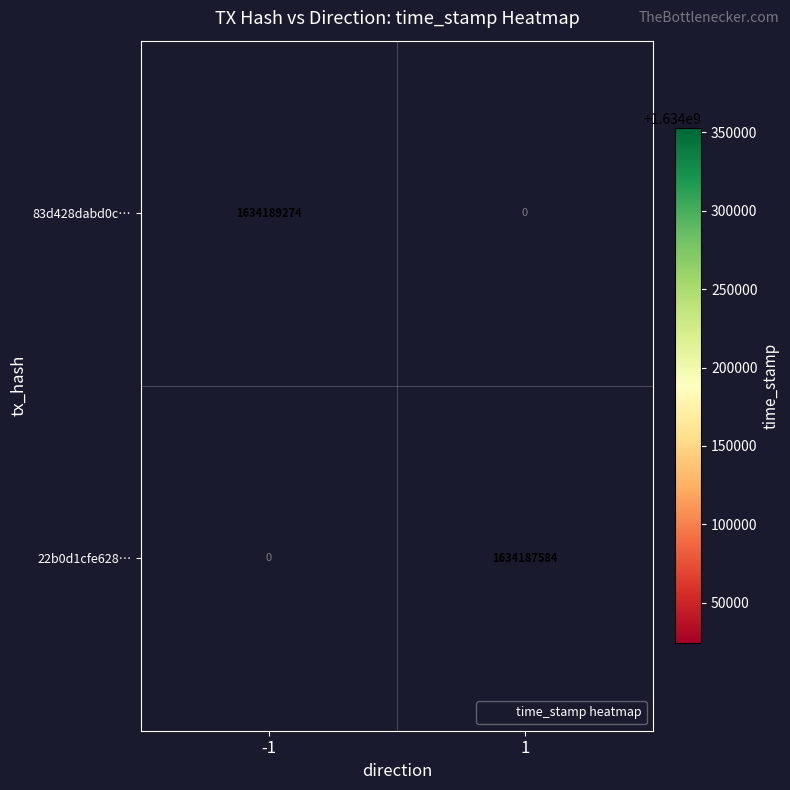

Which has a higher value, -1 or 1?

1